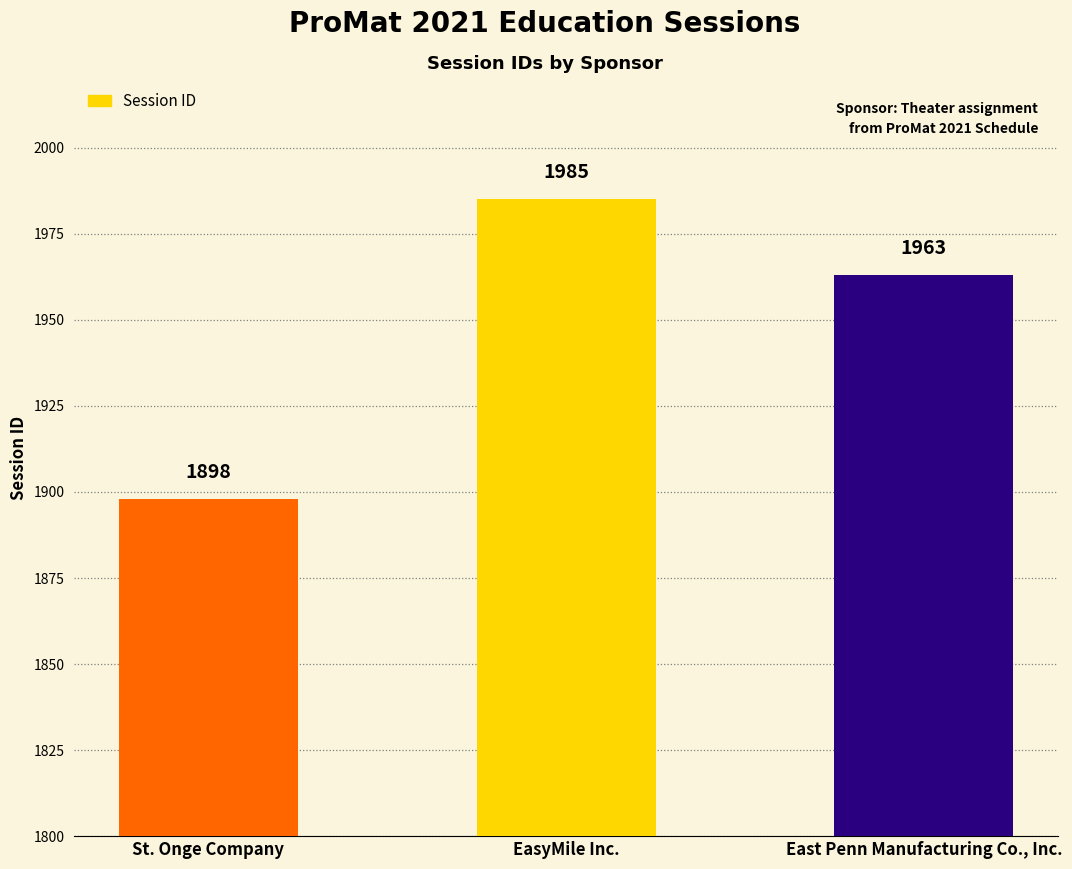

Reading right to left, extract all data points from this chart.

East Penn Manufacturing Co., Inc.=1963	EasyMile Inc.=1985	St. Onge Company=1898